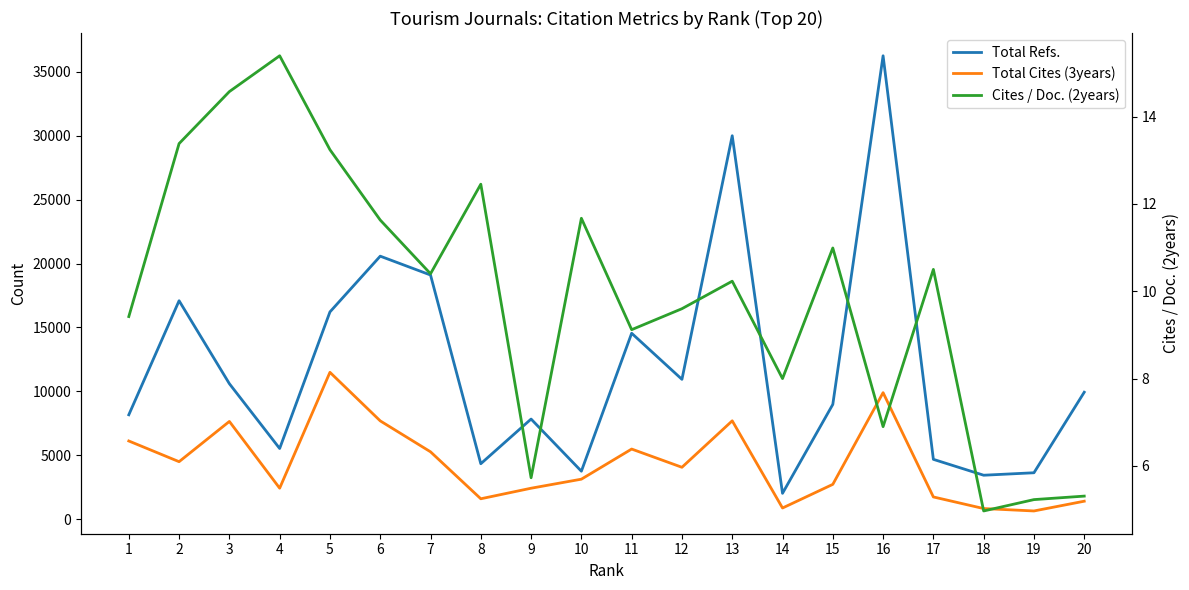

Which has a higher value, 10 or 13?

13